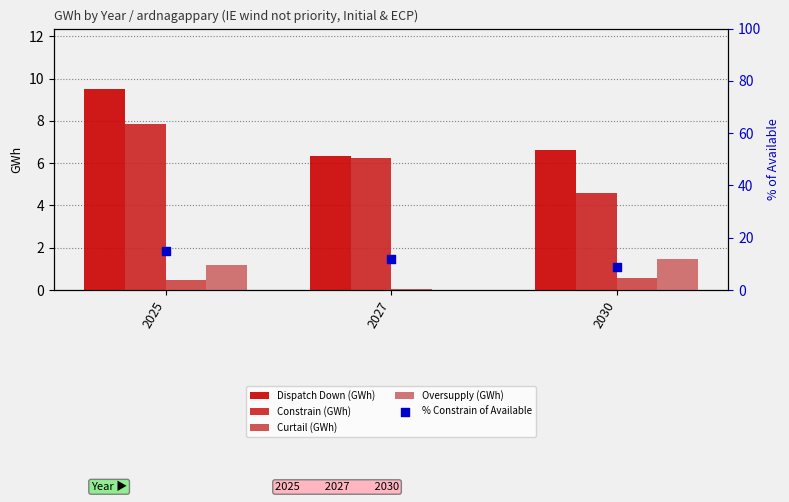

At how many categories does at least one series exceed 7?

3